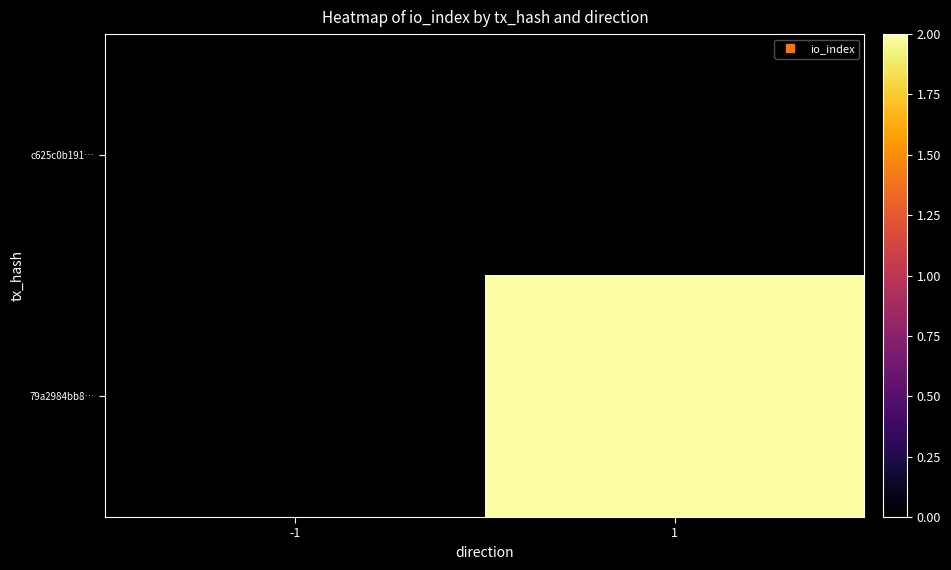

Which series changed the most between -1 and 1?

79a2984bb8…